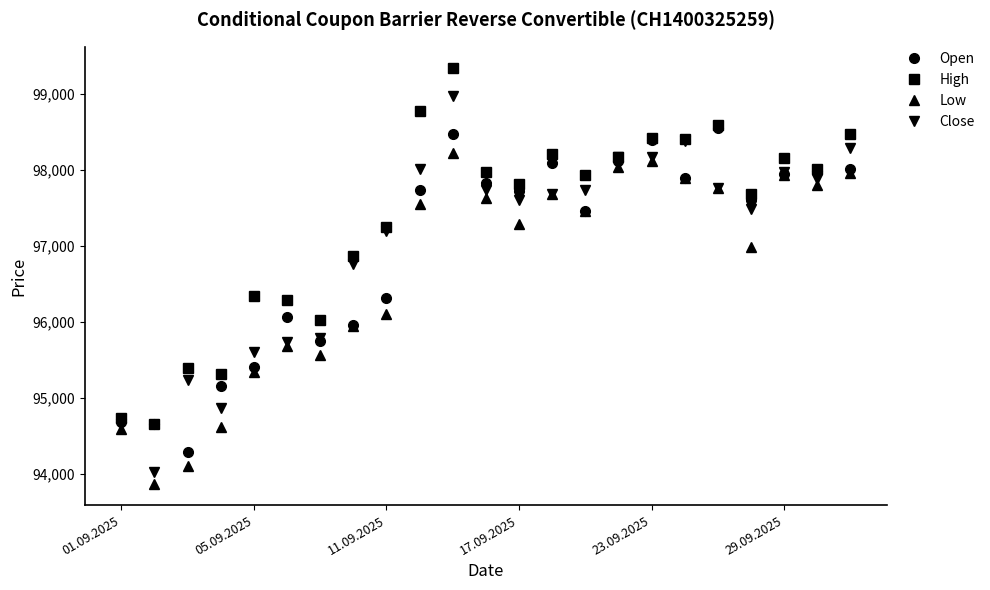

Which series has the largest range (max minus min)?

Close